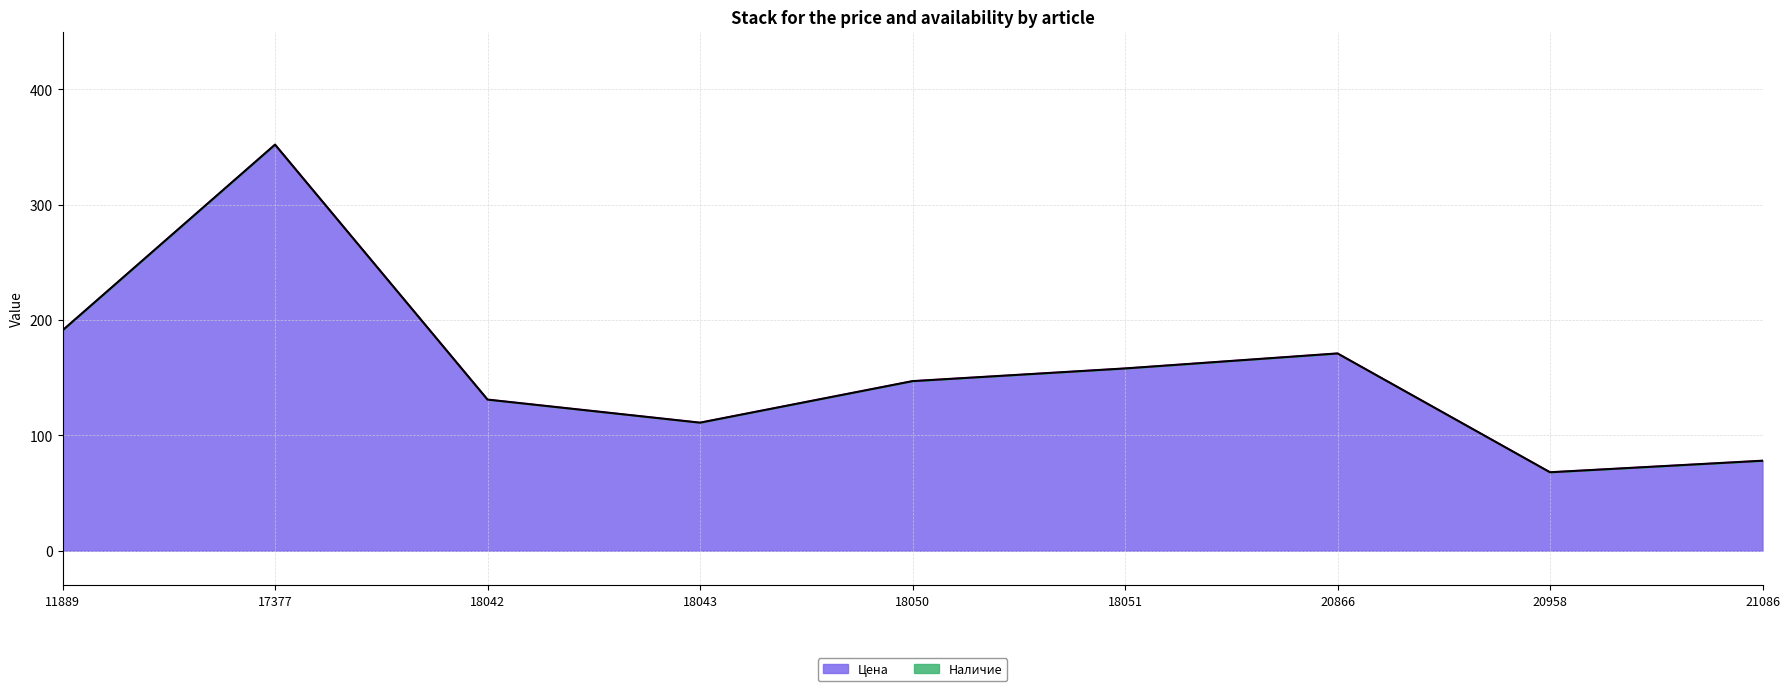

Which label corresponds to the smallest value in the chart?

20958